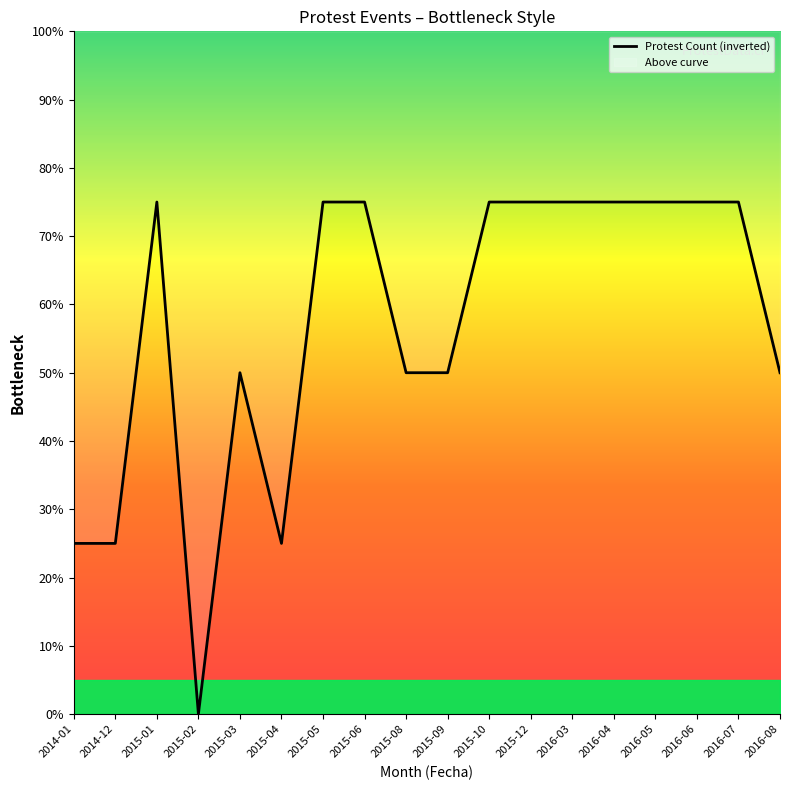

What is the difference between the maximum and minimum values?

75